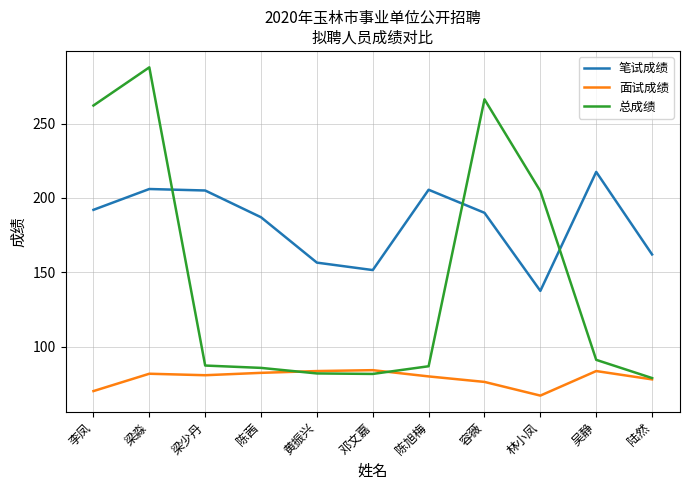

What is the greatest value displayed?

287.8